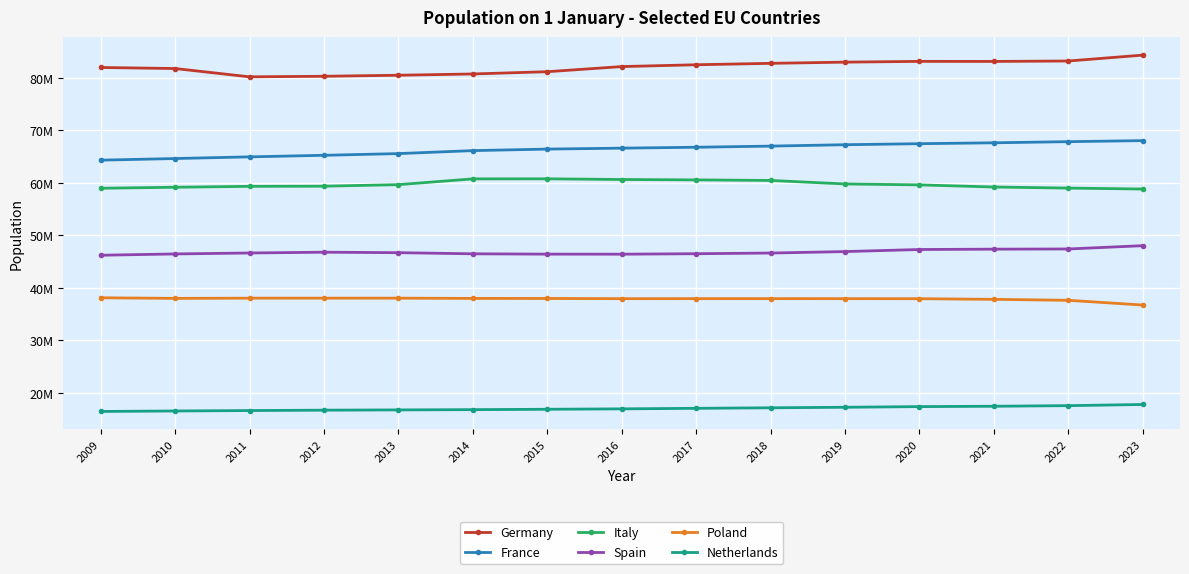

Which series changed the most between 2009 and 2014?

France